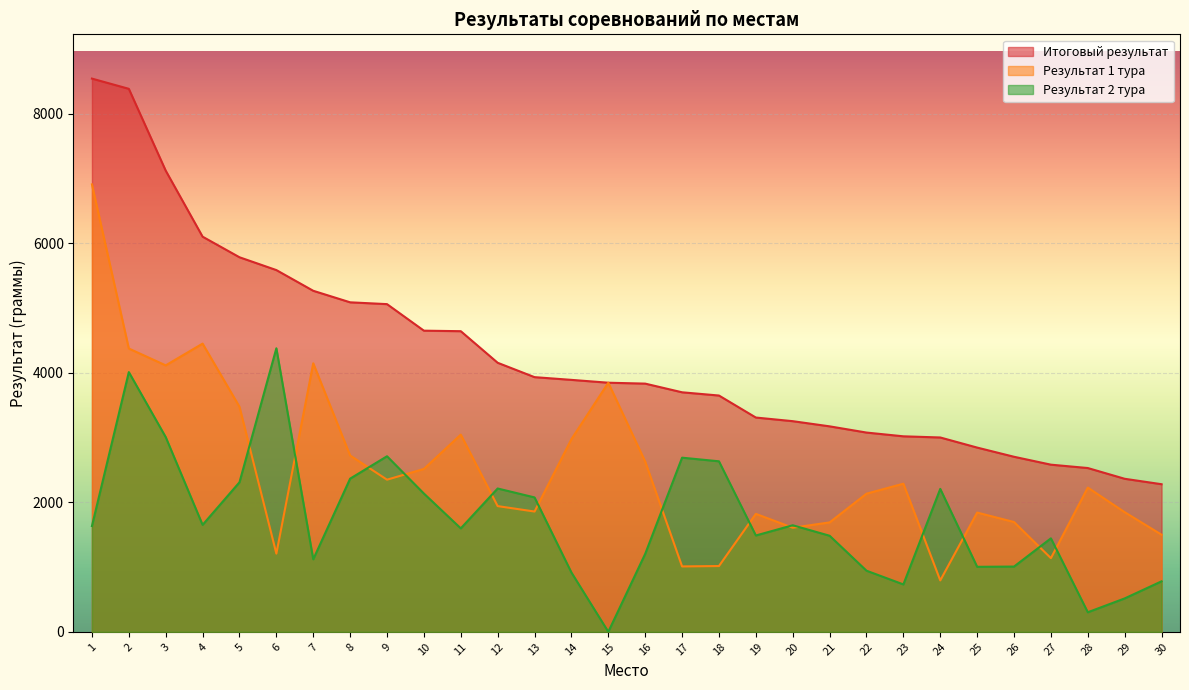

How many data points in Итоговый результат are above 3848?

14